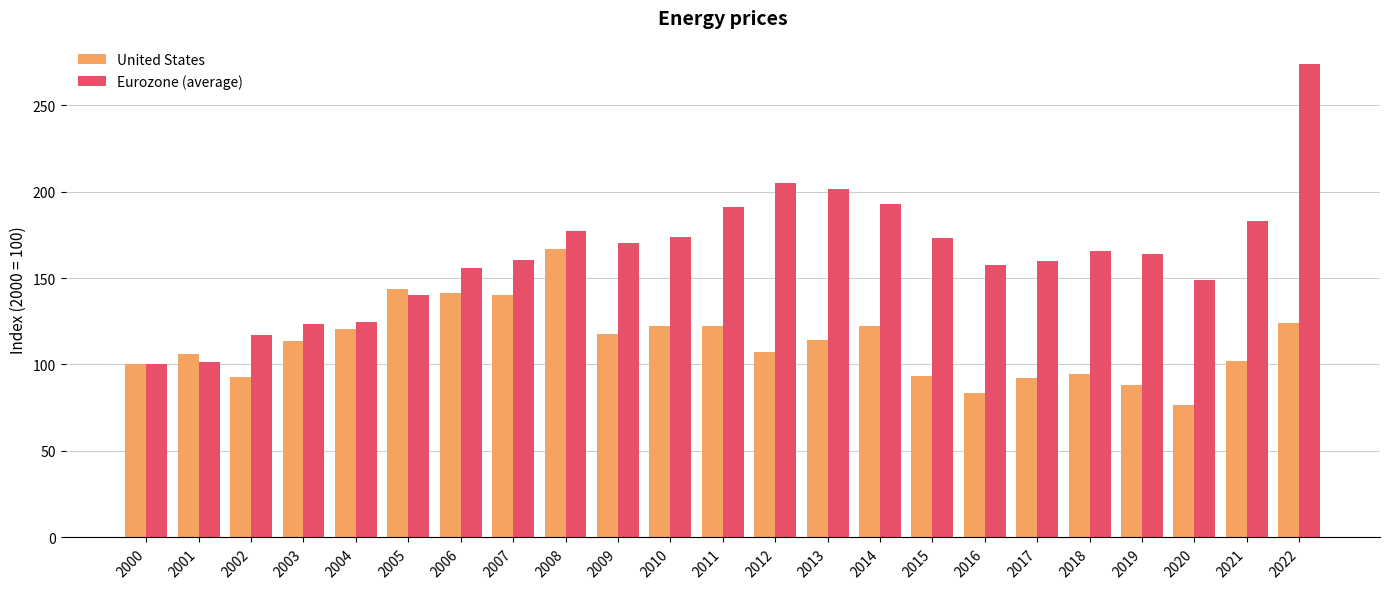

At how many categories does at least one series exceed 199?

3